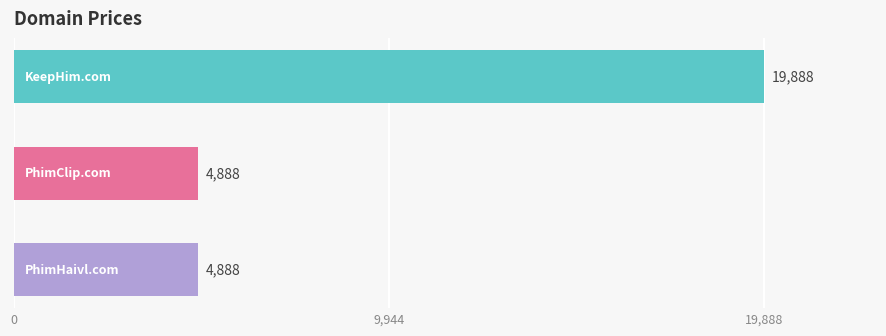

Reading bottom to top, what are all the values shown in this chart?

4888	4888	19888